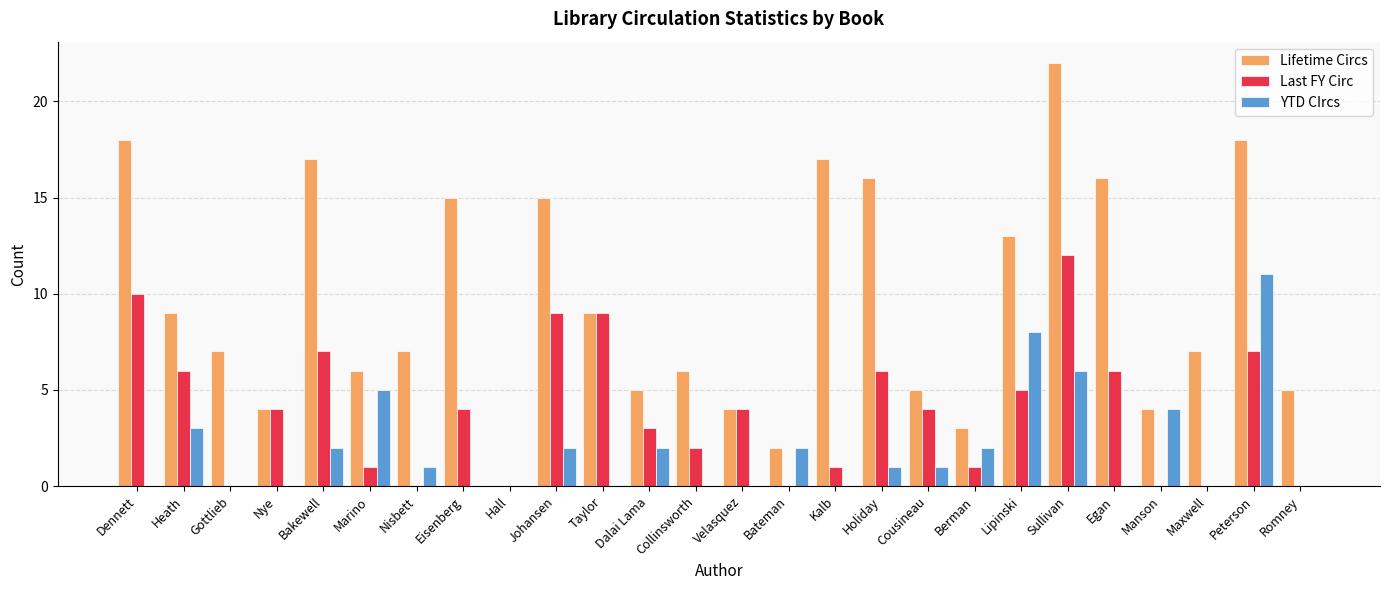

Which category has the highest value in the YTD CIrcs series?

Peterson